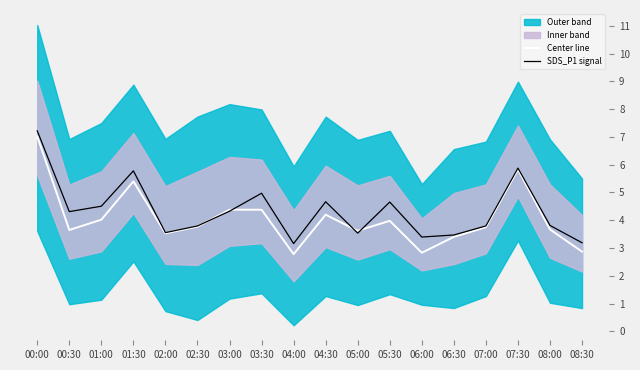

Rank the series by their average value, from lowest to highest.

Center line, SDS_P1 signal